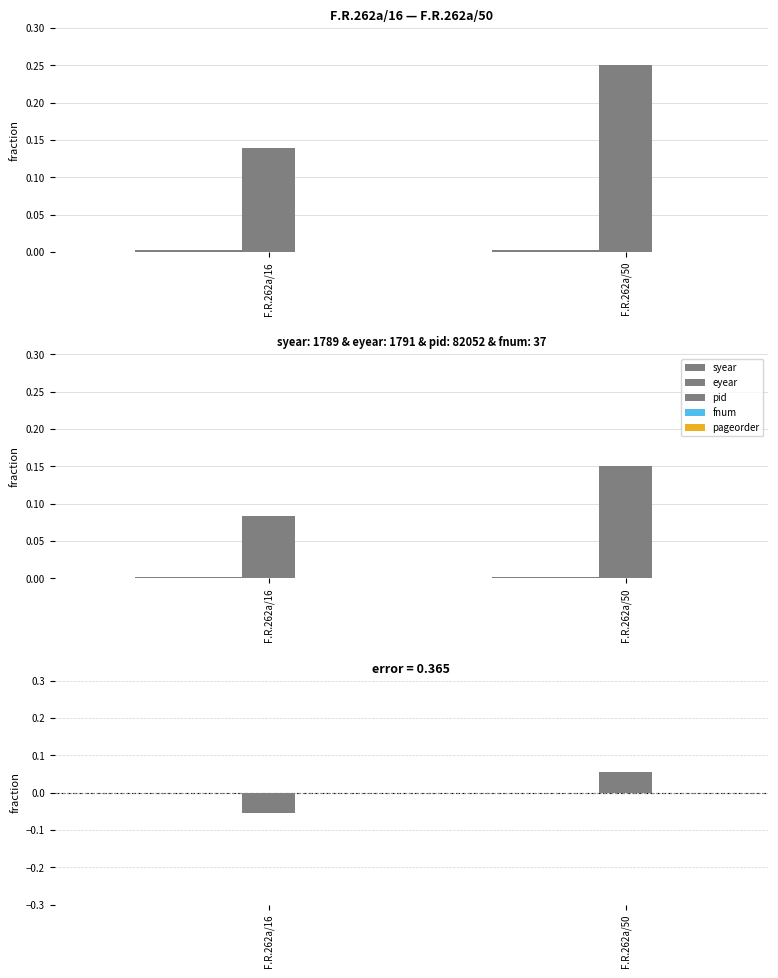

How many groups of bars are there?

2